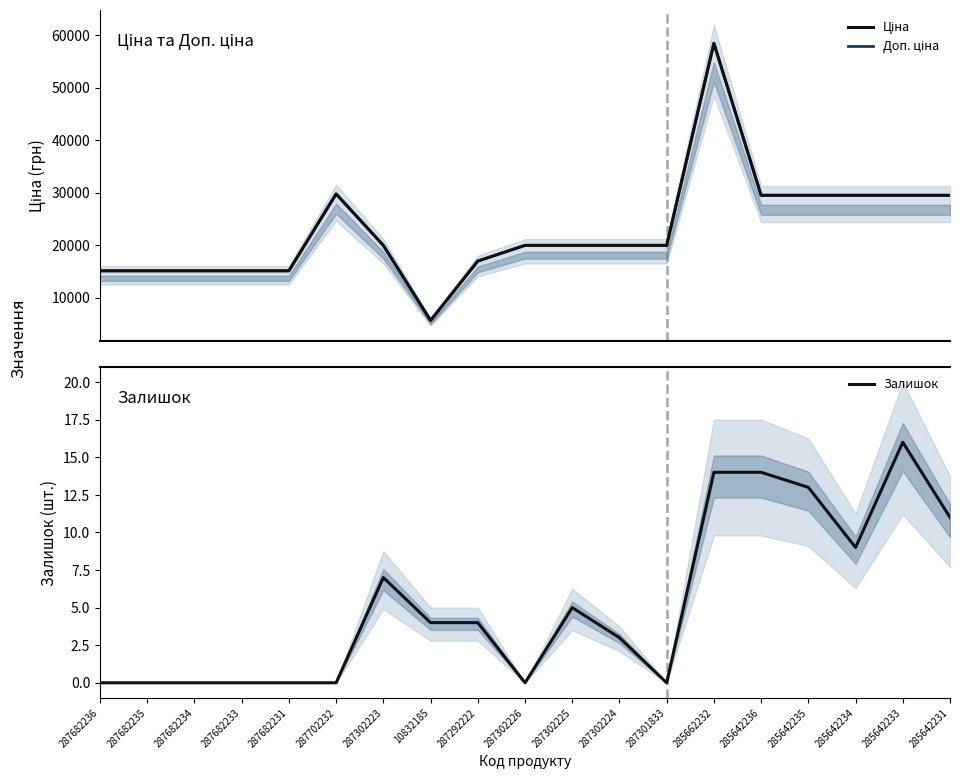

What is the difference between the Ціна values at 287292222 and 287302225?

2987.8